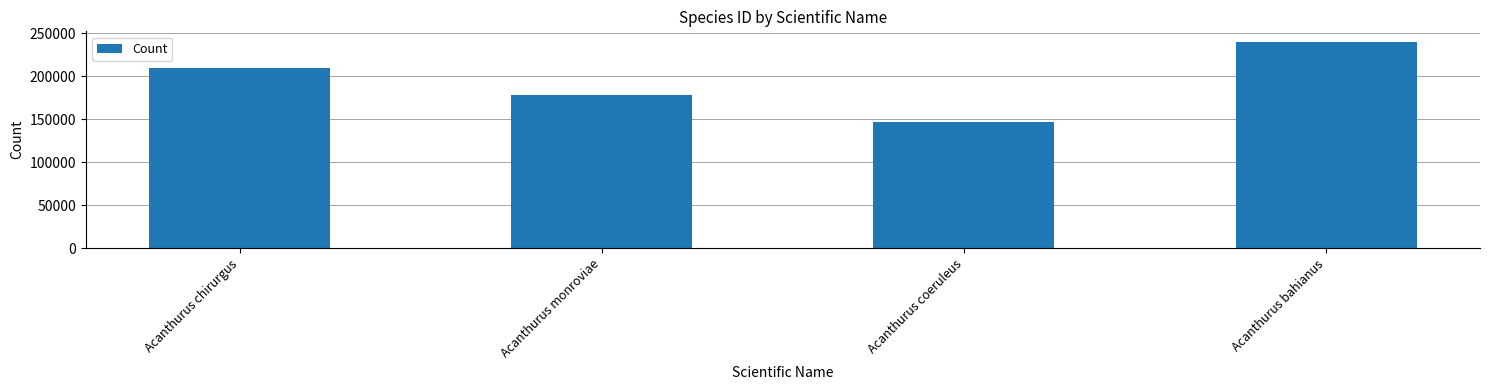

What is the average value?

193336